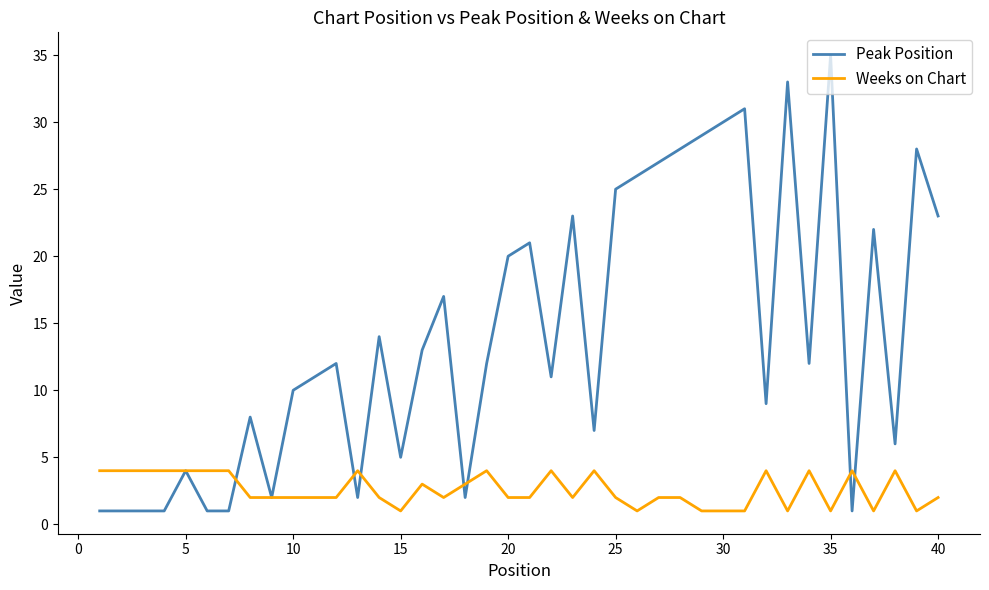

Rank the series by their average value, from lowest to highest.

Weeks on Chart, Peak Position